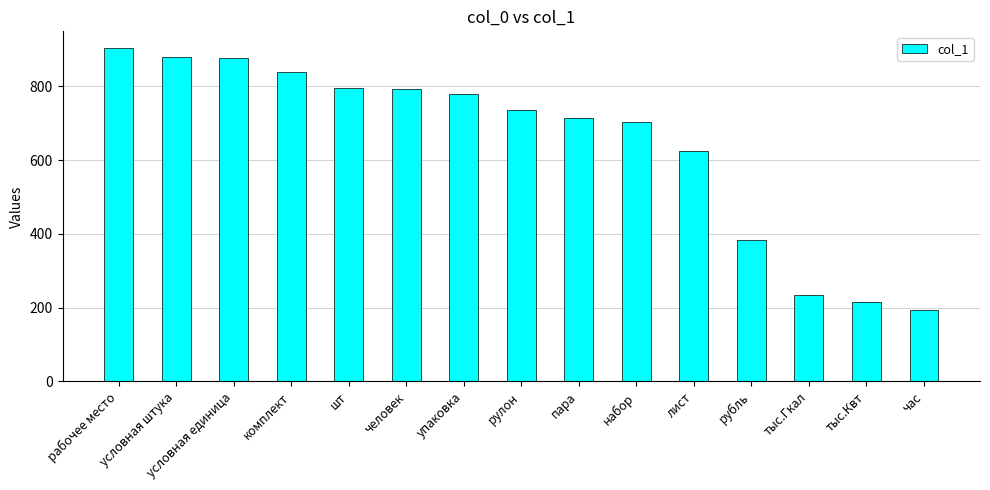

Which label corresponds to the largest value in the chart?

рабочее место